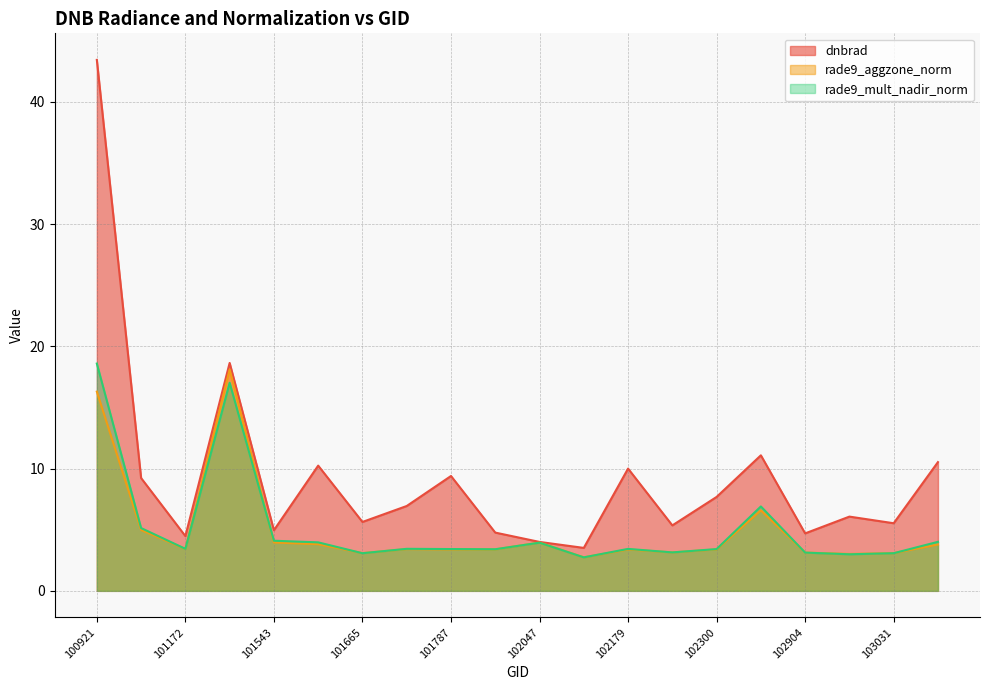

Where is rade9_mult_nadir_norm nearest to the value 10?

102421